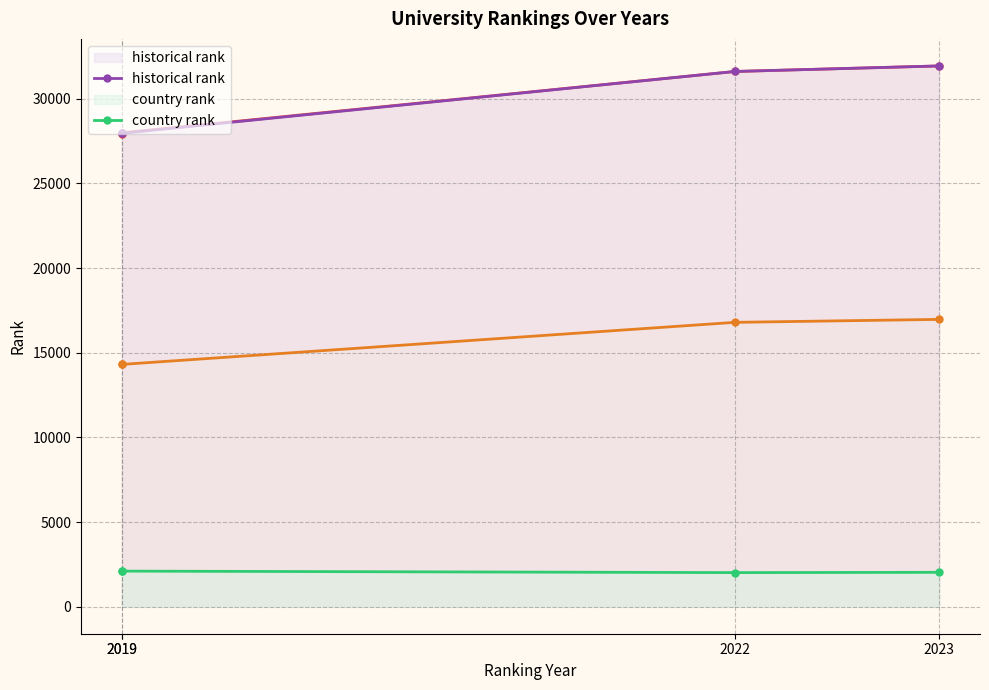

List the labels in order of world rank value, smallest first.

2019, 2019, 2022, 2023